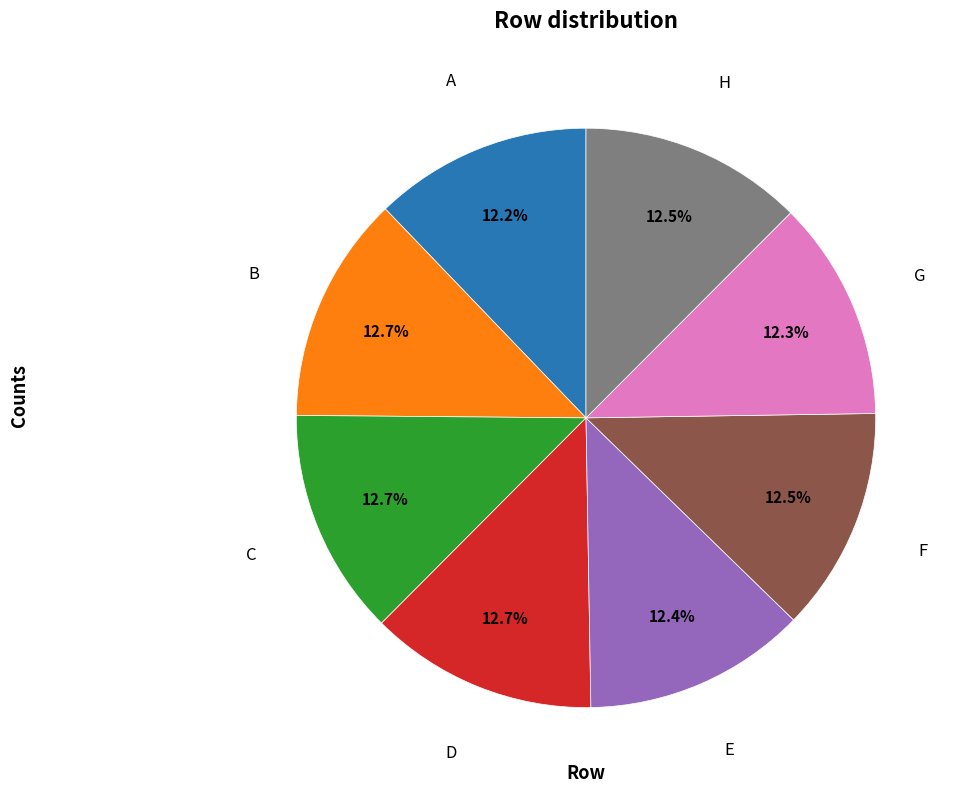

Does any single category account for the majority?

No